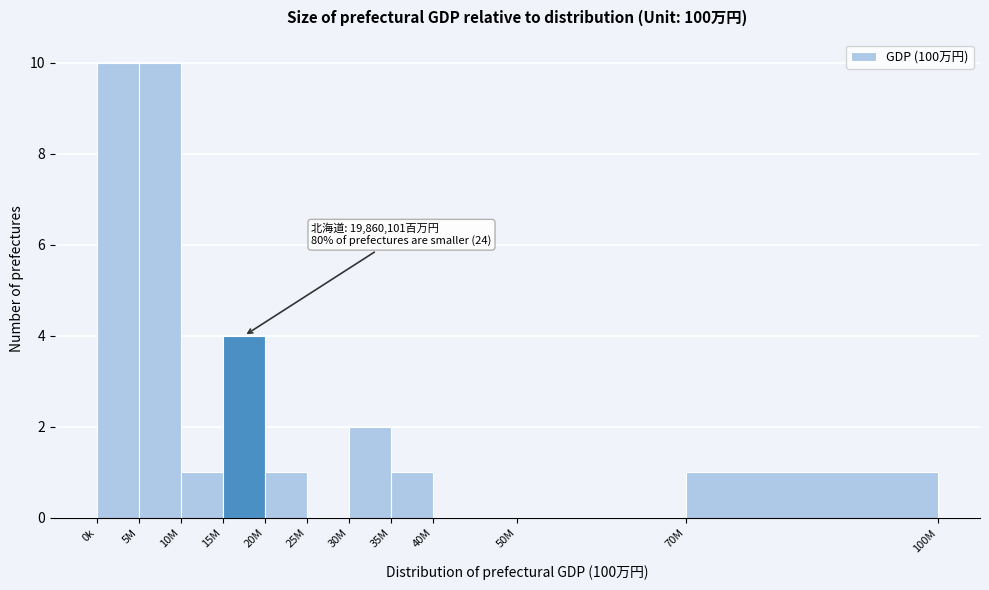

Reading left to right, extract all data points from this chart.

0k=10	5M=10	10M=1	15M=4	20M=1	25M=0	30M=2	35M=1	40M=0	50M=0	70M=1